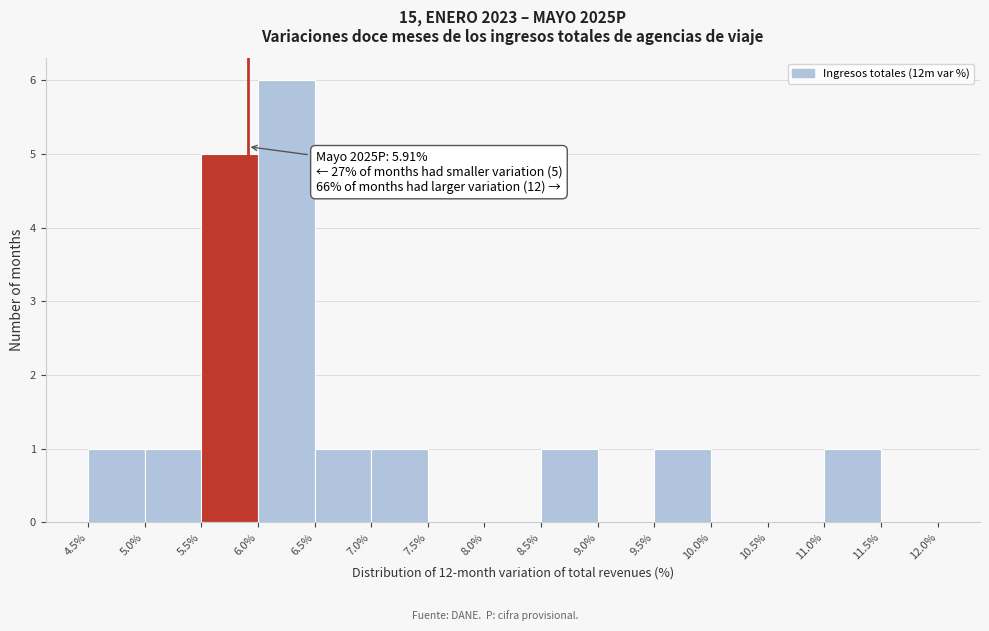

Which range on the x-axis has the tallest bar?

6.0% to 6.5%